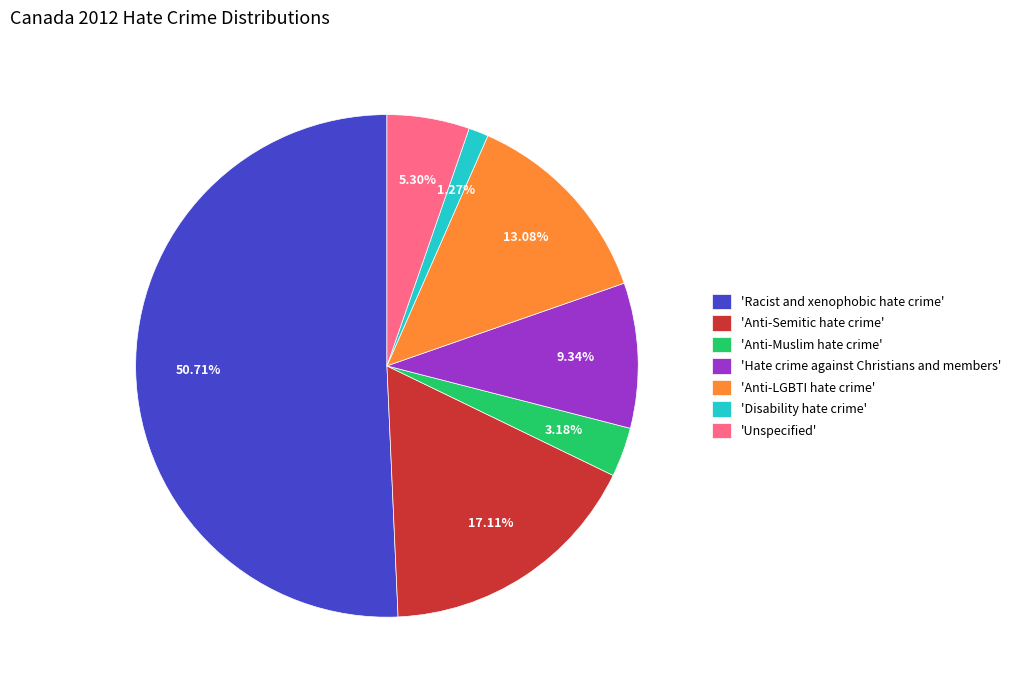

Rank the categories by value from highest to lowest.

'Racist and xenophobic hate crime', 'Anti-Semitic hate crime', 'Anti-LGBTI hate crime', 'Hate crime against Christians and members', 'Unspecified', 'Anti-Muslim hate crime', 'Disability hate crime'